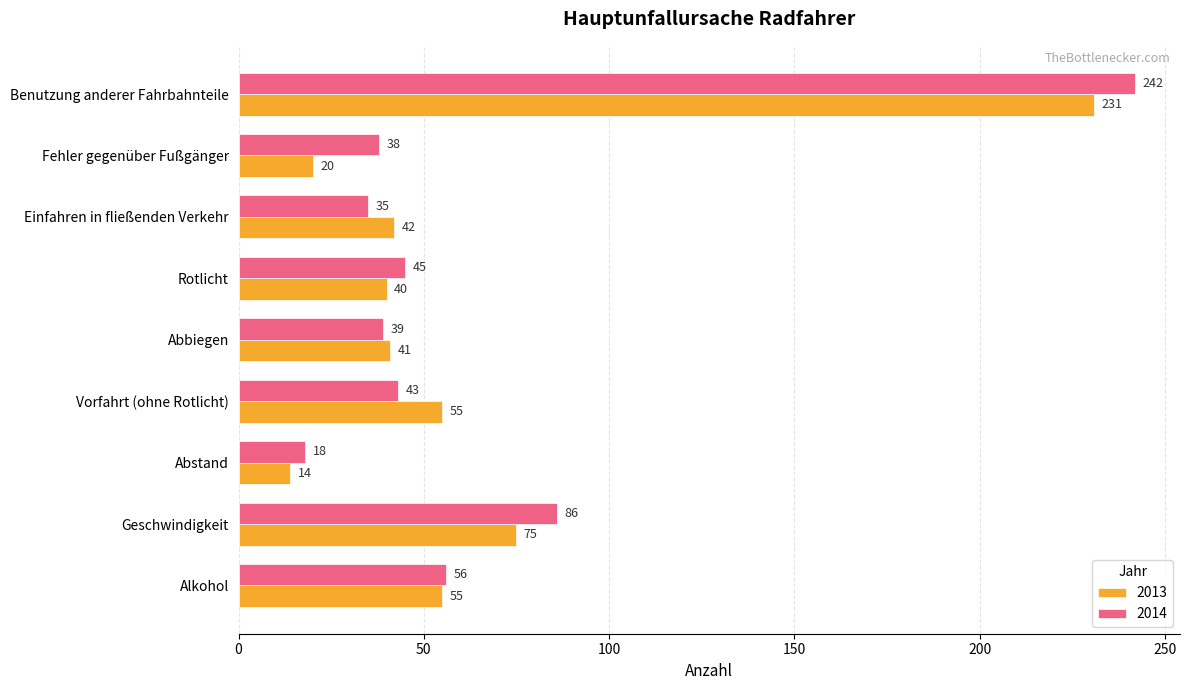

List the series in order of their overall mean, highest first.

2014, 2013